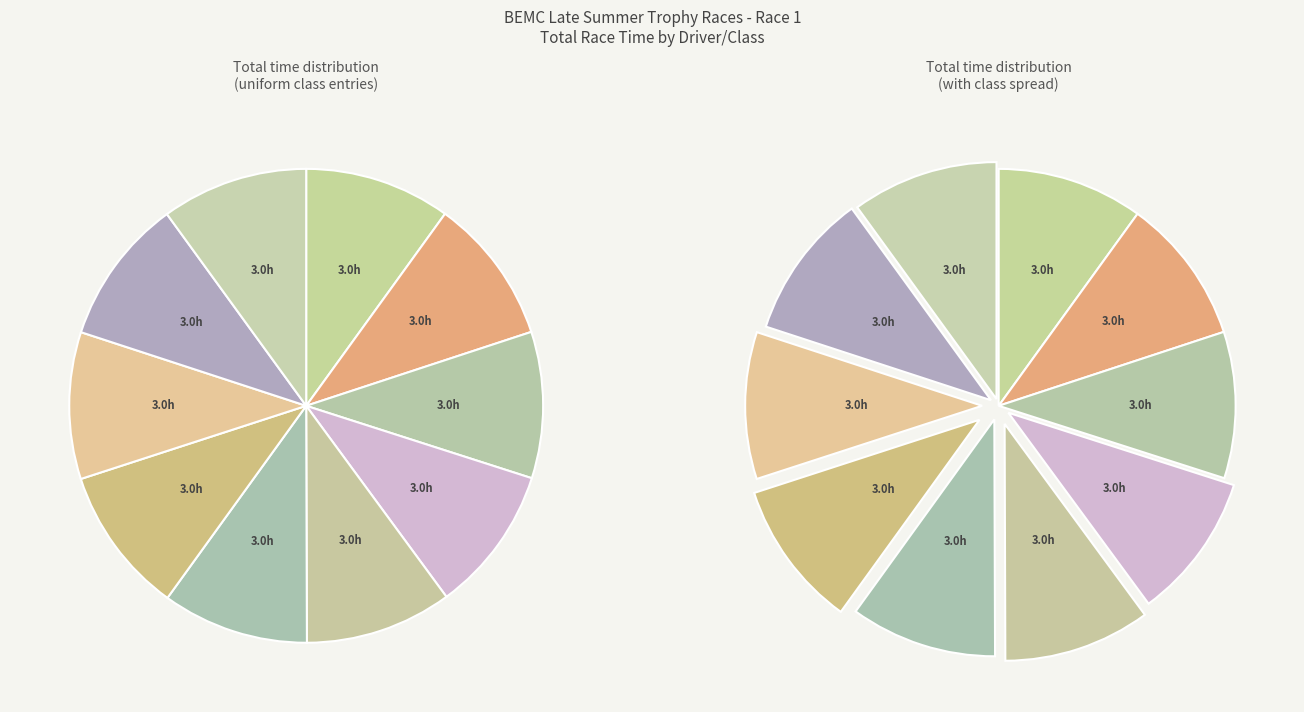

What is the ratio of the value at E-GT1 (R Attrell) to the value at E-GT5 (P Neely)?

1.0